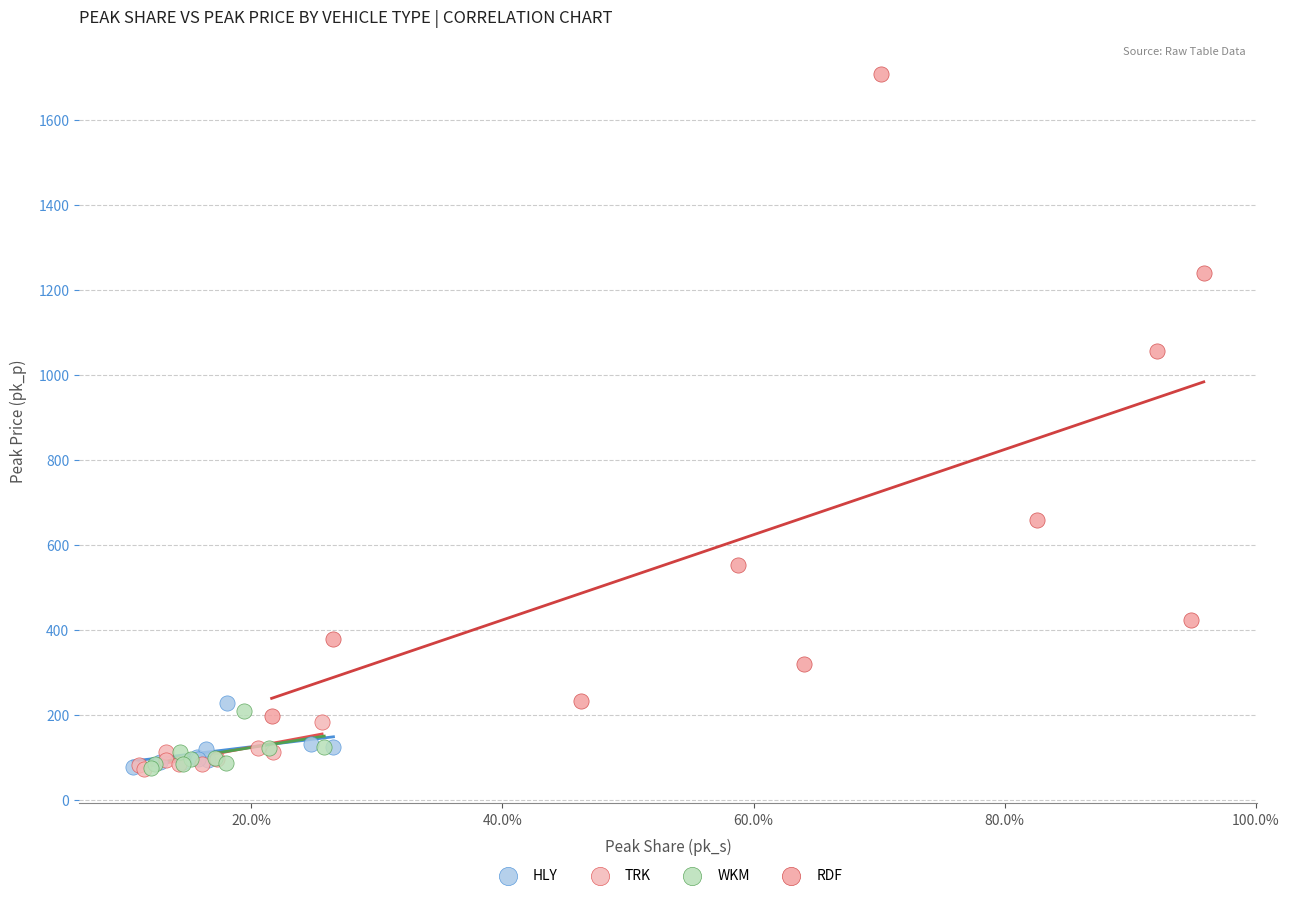

Which series contains the highest Y value?

RDF